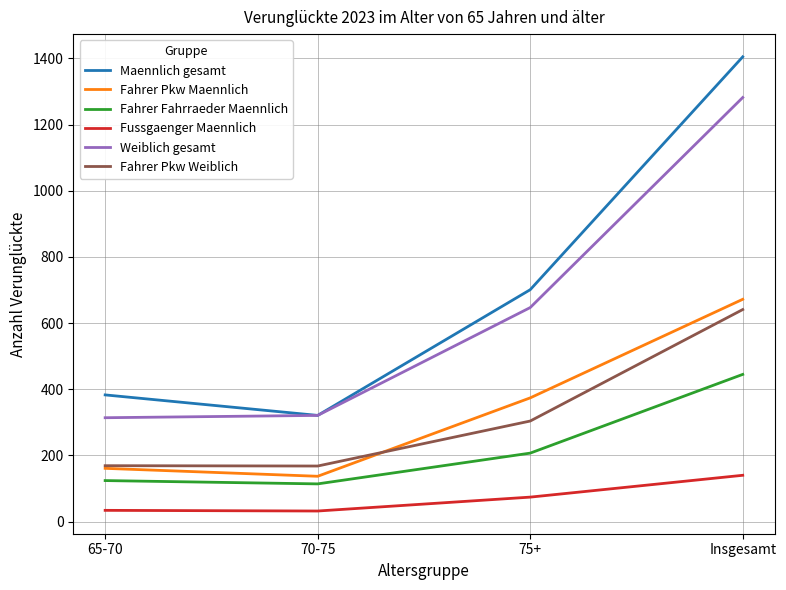

Read the Fahrer Pkw Weiblich value at Insgesamt.

641